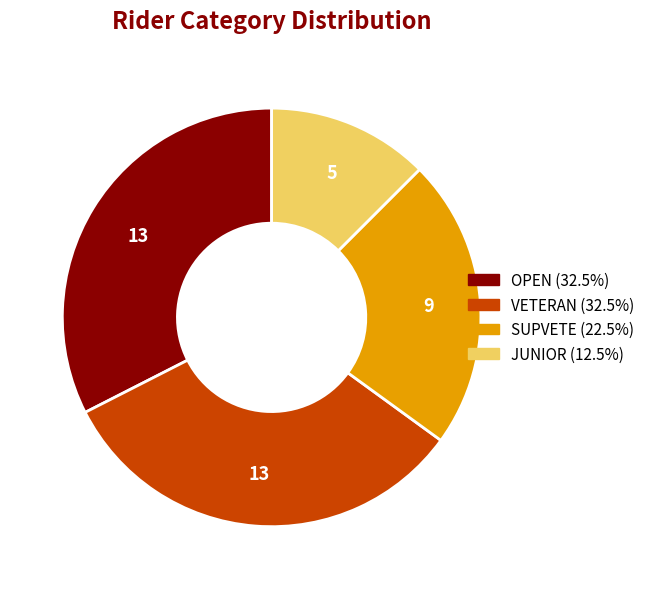

Is there any slice that represents more than half of the pie?

No